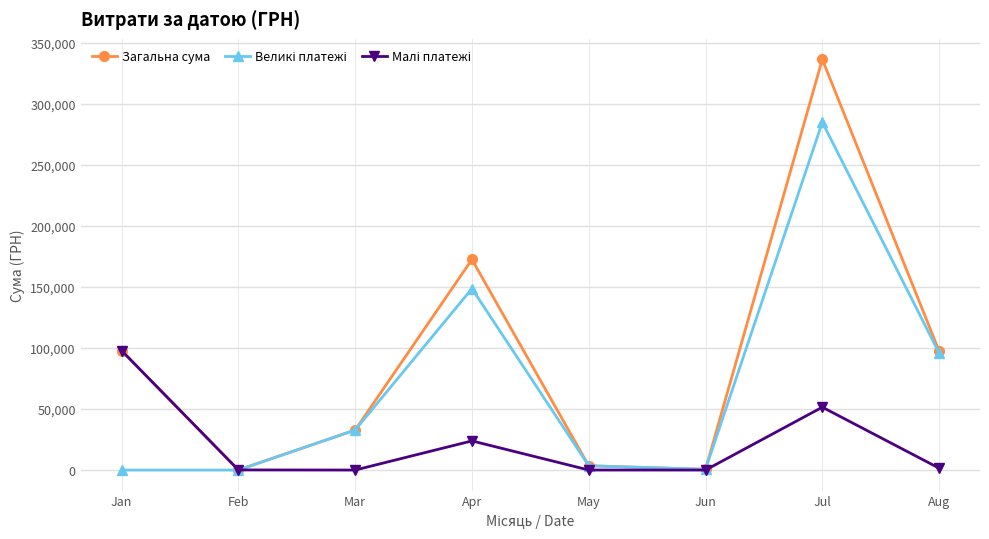

At which category is the sum across all series the highest?

Jul